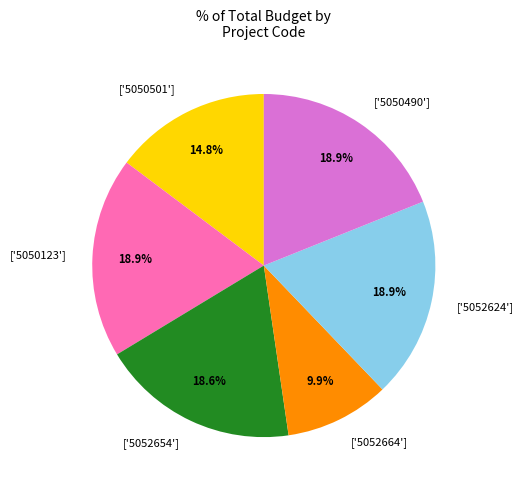

Is there any slice that represents more than half of the pie?

No